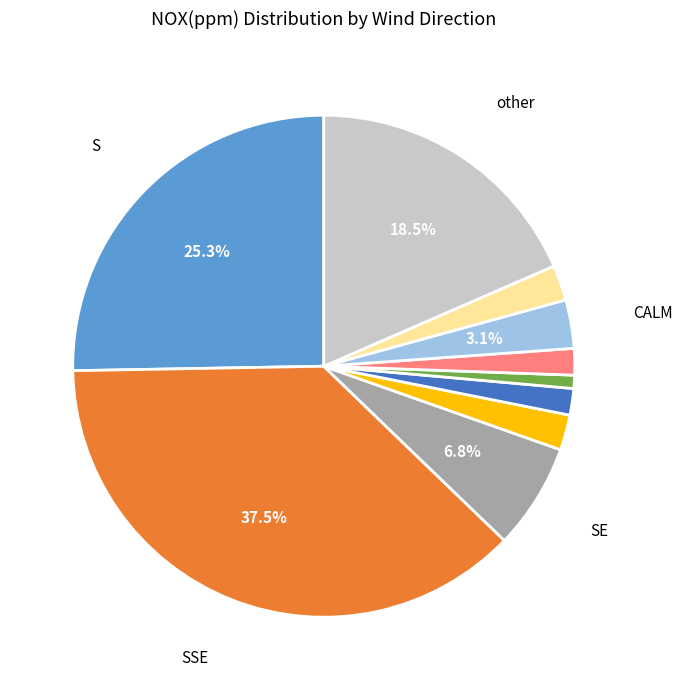

Is there a majority slice in this chart?

No